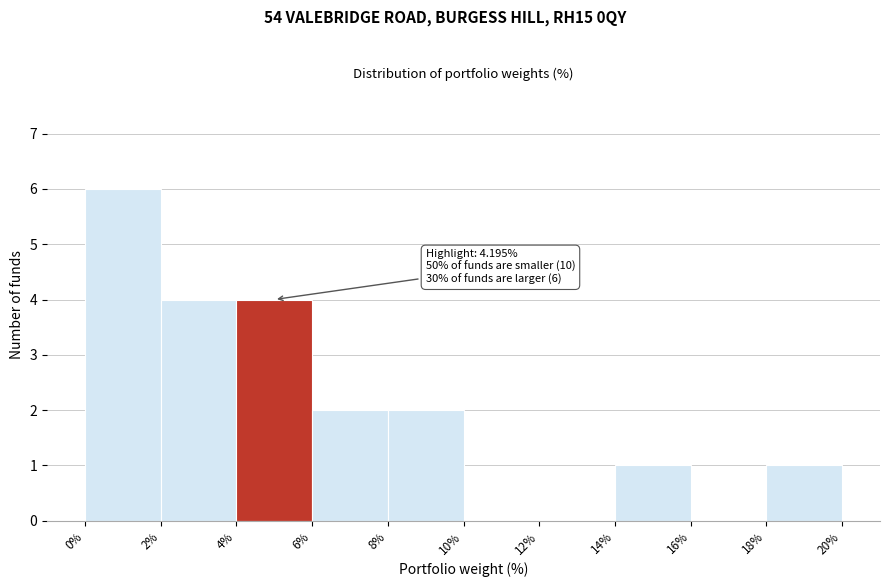

Which range on the x-axis has the tallest bar?

0% to 2%